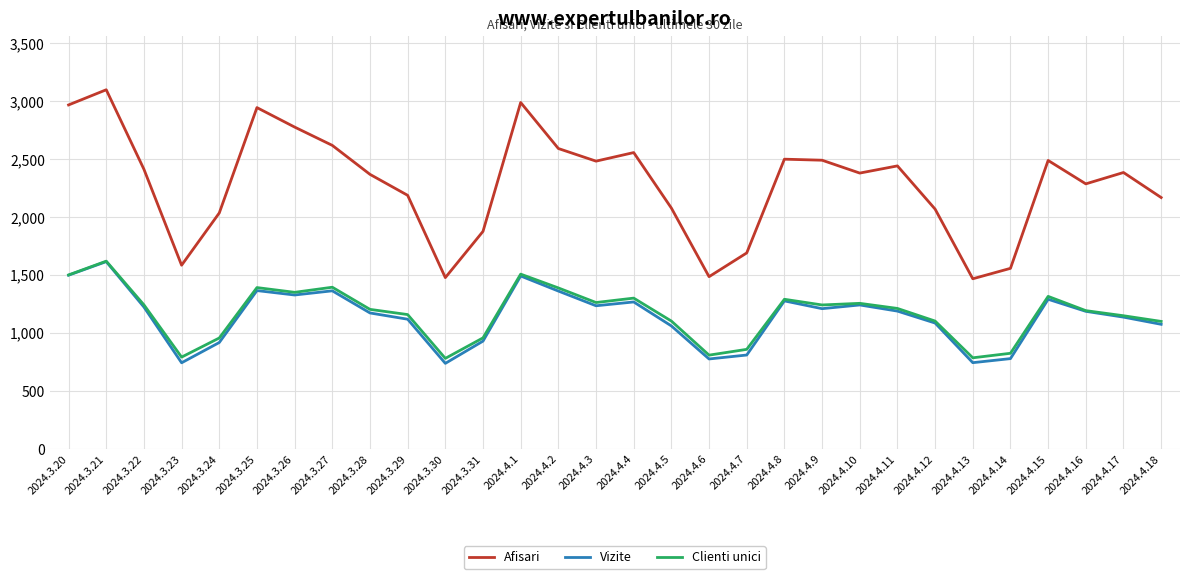

True or false: Vizite and Afisari cross at least once.

False